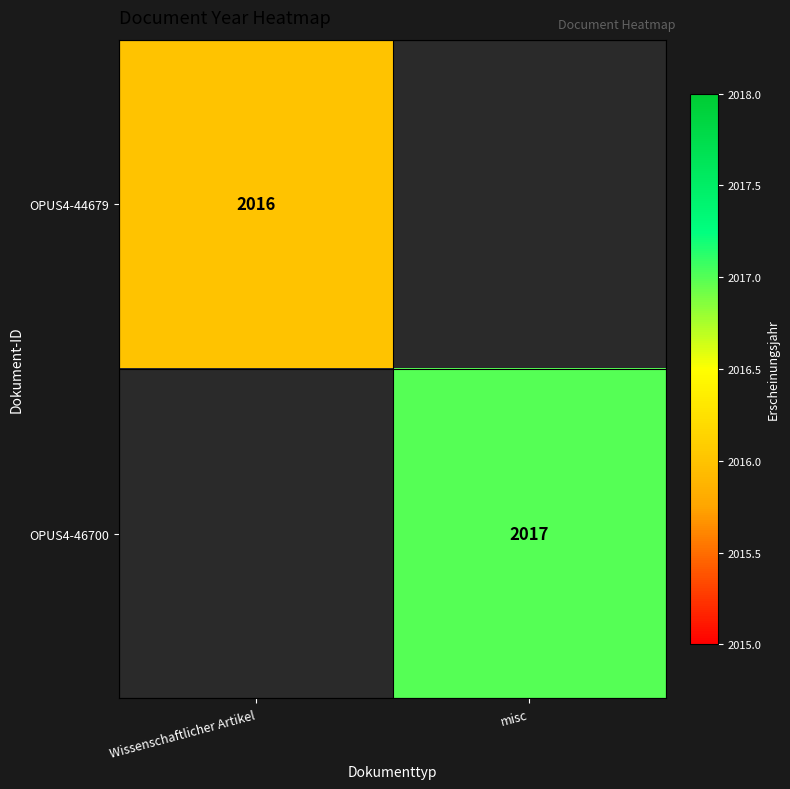

Is it true that OPUS4-46700 equals 2017 at misc?

True